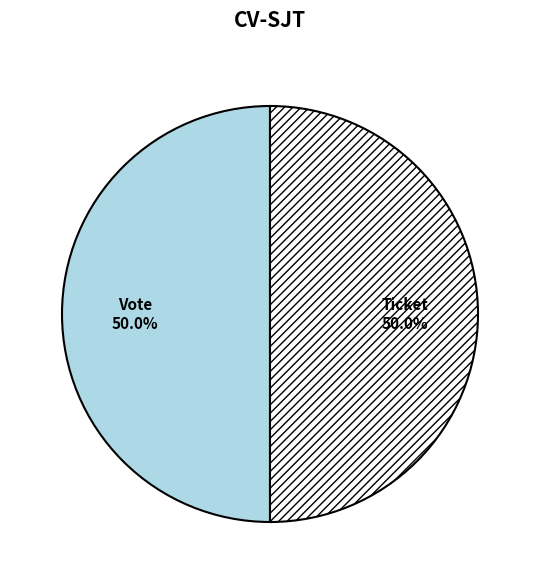

Combined, what portion of the pie is Vote and Ticket?

100.0%